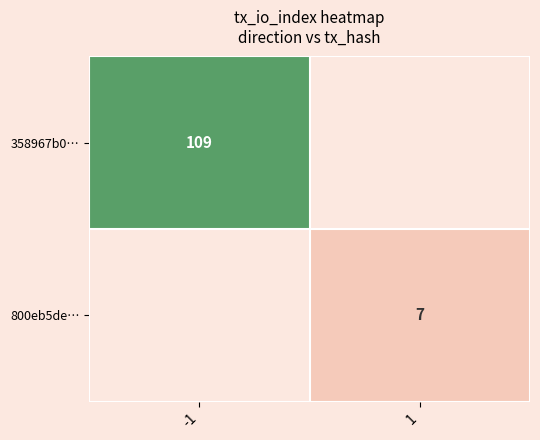

The value of 800eb5de… at 1 is 7. True or false?

True